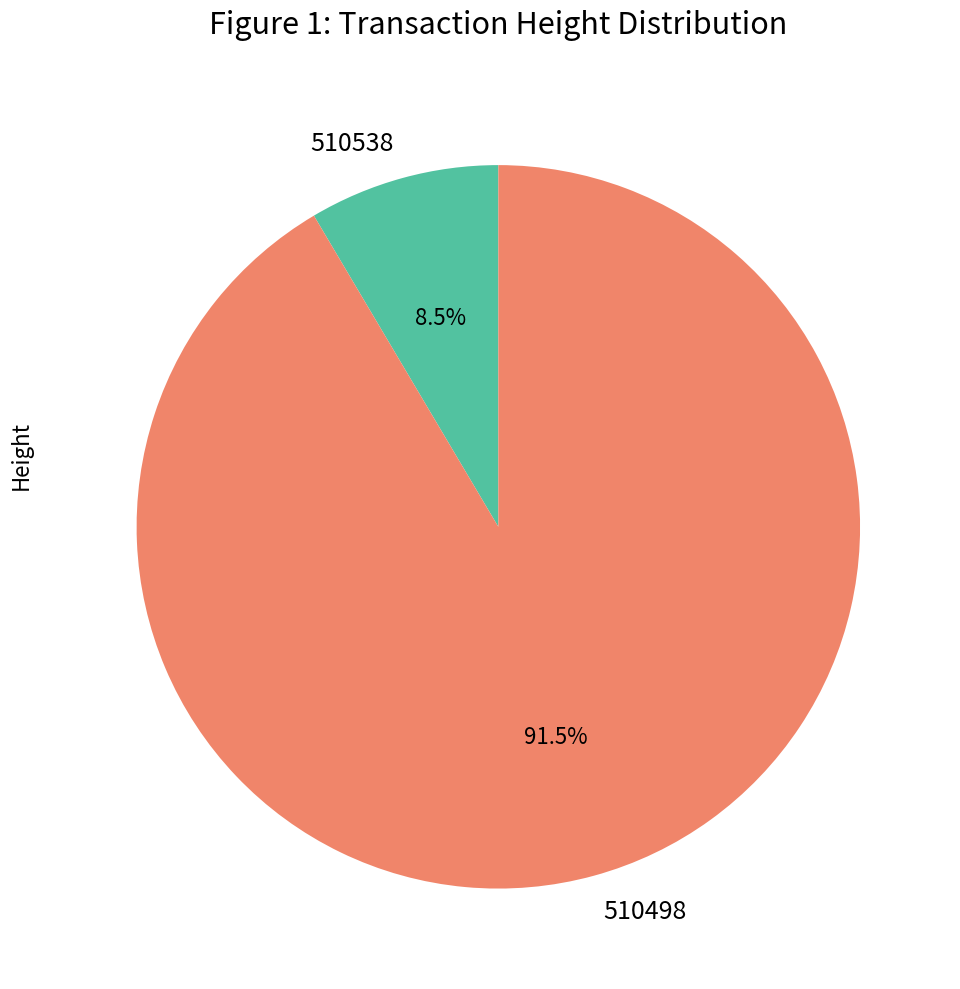

To the nearest percent, what is the average slice percentage?

50%